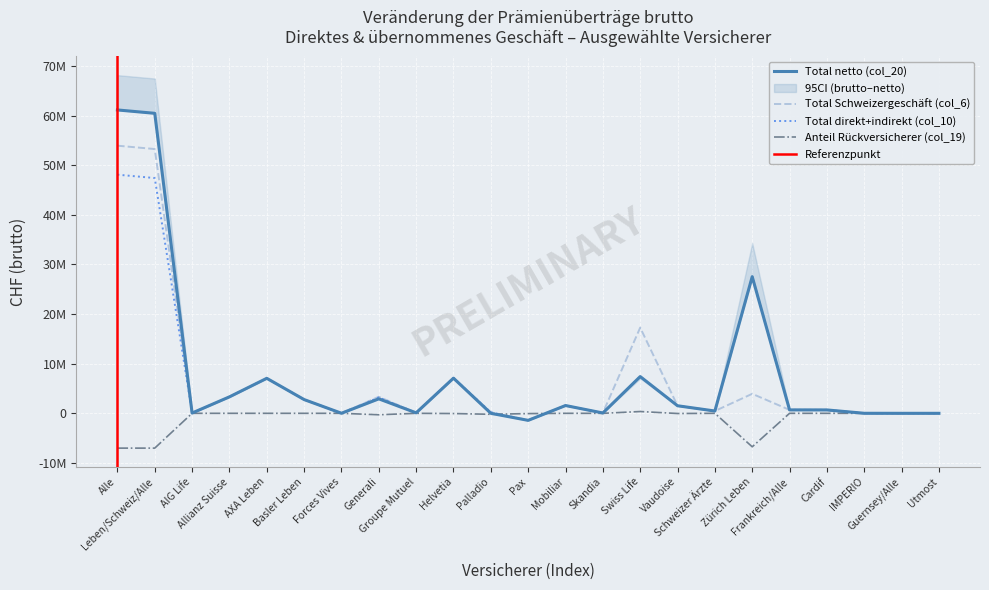

What value does the Total direkt+indirekt (col_10) series have at Frankreich/Alle, to the nearest 10?

689020